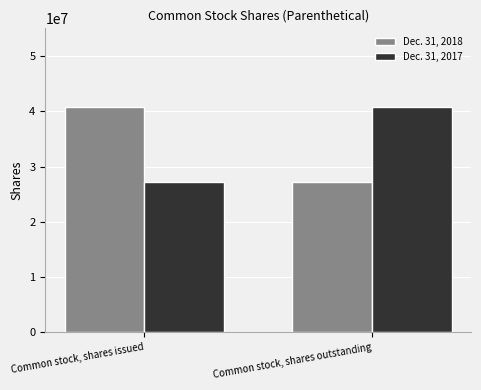

Count the Dec. 31, 2018 values in the range 27192286 to 40692286.

2